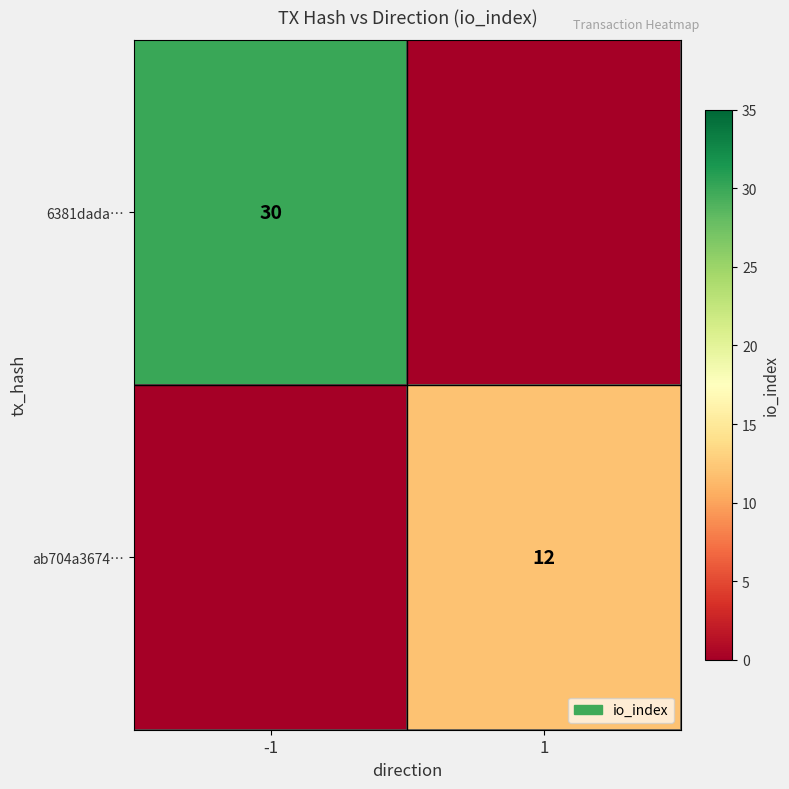

The 6381dada… series shows 12 at -1. True or false?

False